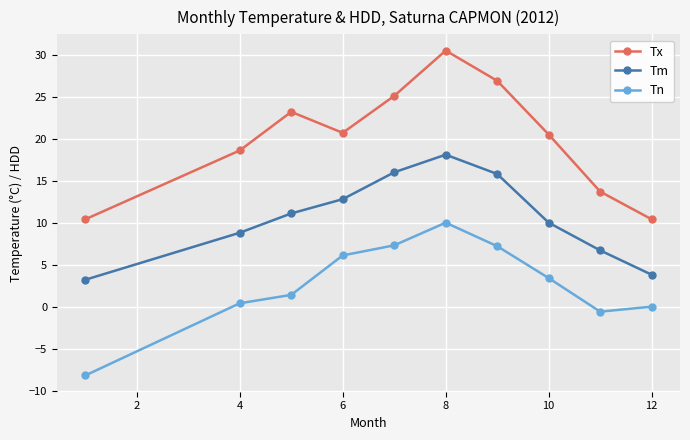

True or false: Tx and Tm cross at least once.

False